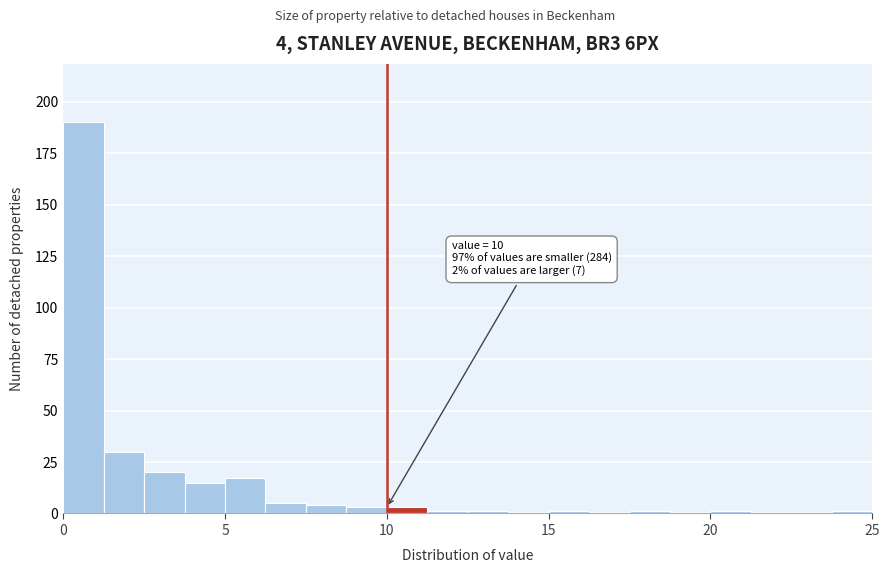

Read against the x-axis, roughly where is the centre of the tallest bar?

0.5